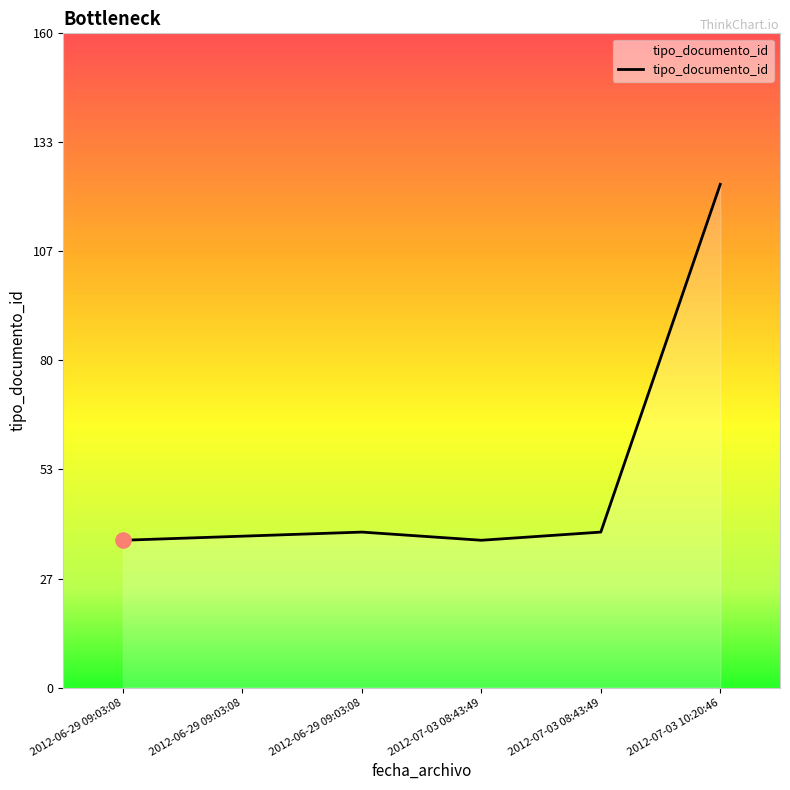

Count the number of data series in this chart.

1